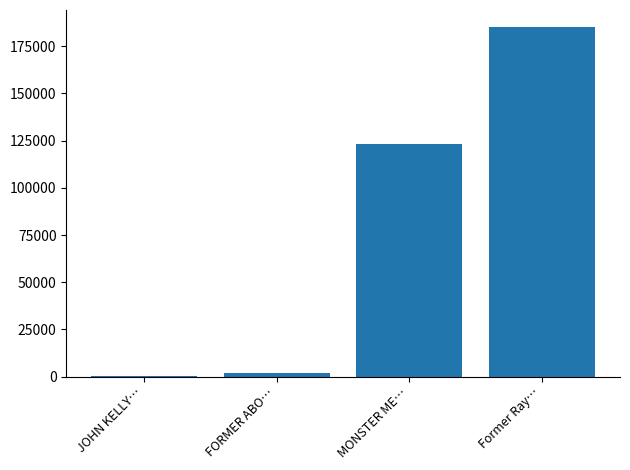

Is it true that the value at MONSTER ME… is 46032?

False